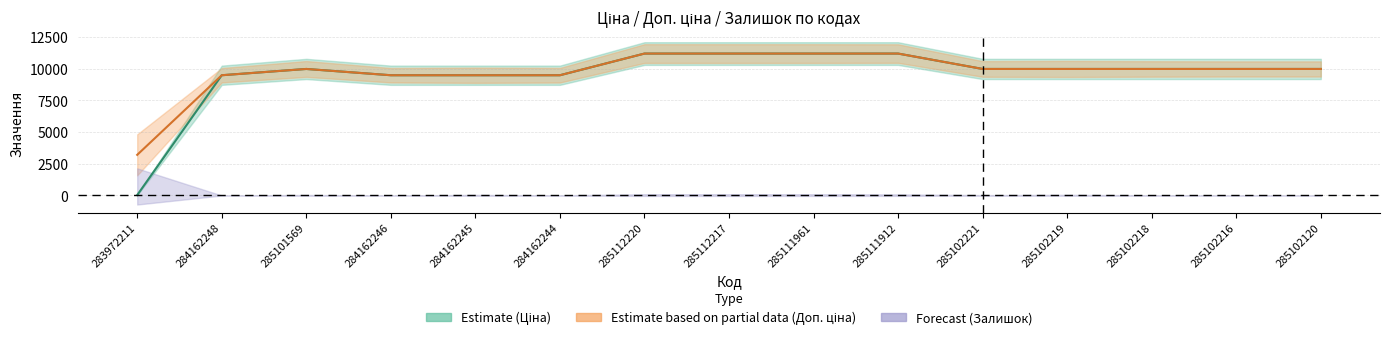

Reading right to left, what are all the values shown in this chart?

Ціна: 285102120=9975.0	285102216=9975.0	285102218=9975.0	285102219=9975.0	285102221=9975.0	285111912=11188.2	285111961=11188.2	285112217=11188.2	285112220=11188.2	284162244=9480.1	284162245=9480.1	284162246=9480.1	285101569=9975.0	284162248=9480.1	283972211=32.0
Доп. ціна: 285102120=9975.0	285102216=9975.0	285102218=9975.0	285102219=9975.0	285102221=9975.0	285111912=11188.2	285111961=11188.2	285112217=11188.2	285112220=11188.2	284162244=9480.1	284162245=9480.1	284162246=9480.1	285101569=9975.0	284162248=9480.1	283972211=3205.0